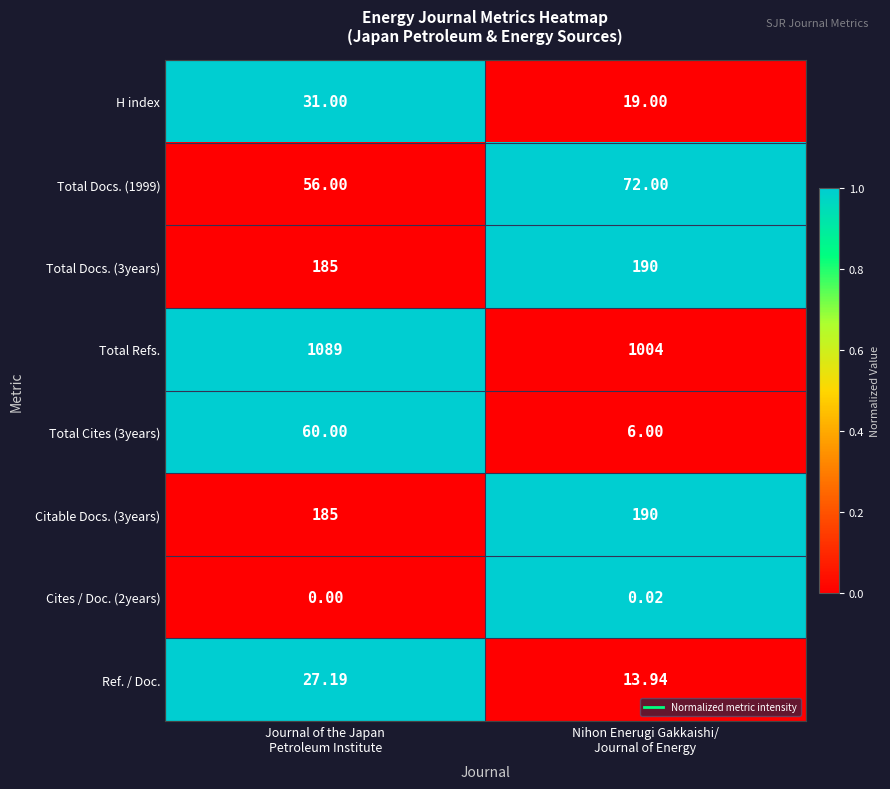

Which series changed the most between Journal of the Japan
Petroleum Institute and Nihon Enerugi Gakkaishi/
Journal of Energy?

Total Refs.